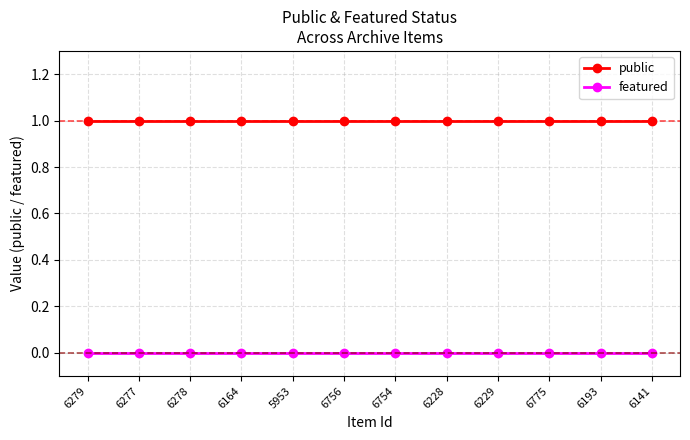

Rank the series at 6193 from lowest to highest value.

featured, public